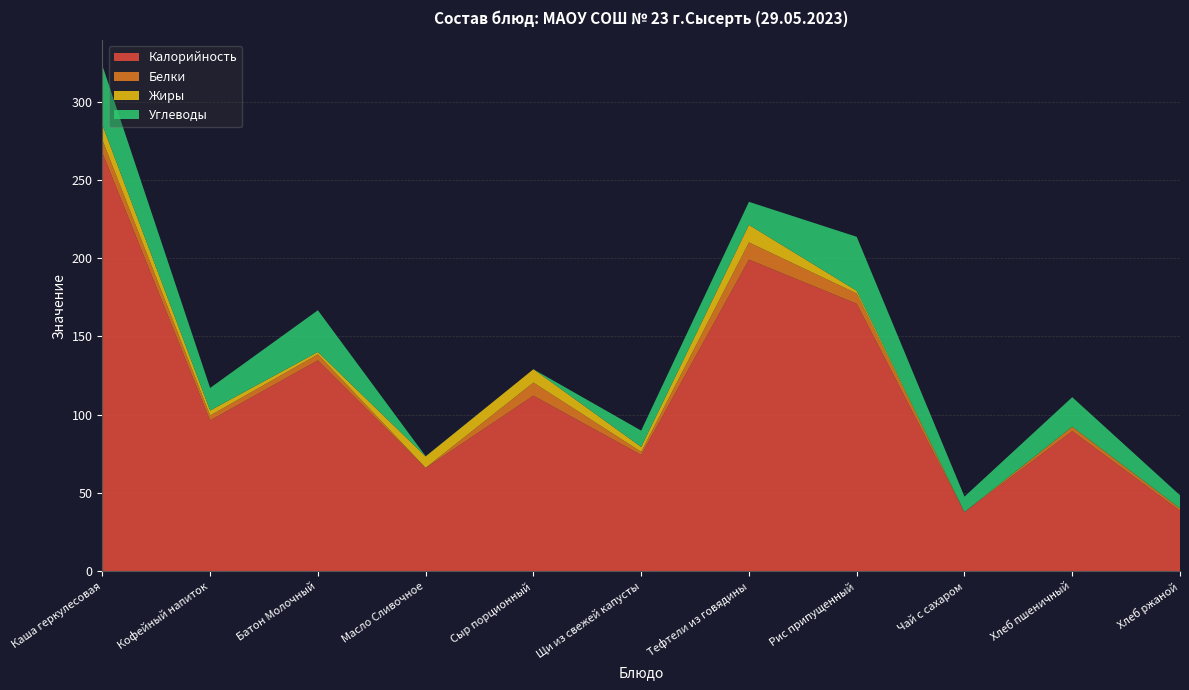

Reading left to right, extract all data points from this chart.

Калорийность: 267.3	96.4	134.8	66.1	112.2	74.3	199.1	170.9	37.8	89.6	38.7
Белки: 8.3	3.1	3.9	0.1	8.4	2.0	11.0	6.6	0.1	2.6	1.3
Жиры: 9.6	3.2	1.5	7.2	8.5	3.1	11.2	1.7	0.0	0.3	0.2
Углеводы: 37.9	14.4	26.6	0.1	0.0	10.4	14.7	34.5	9.8	18.8	8.3